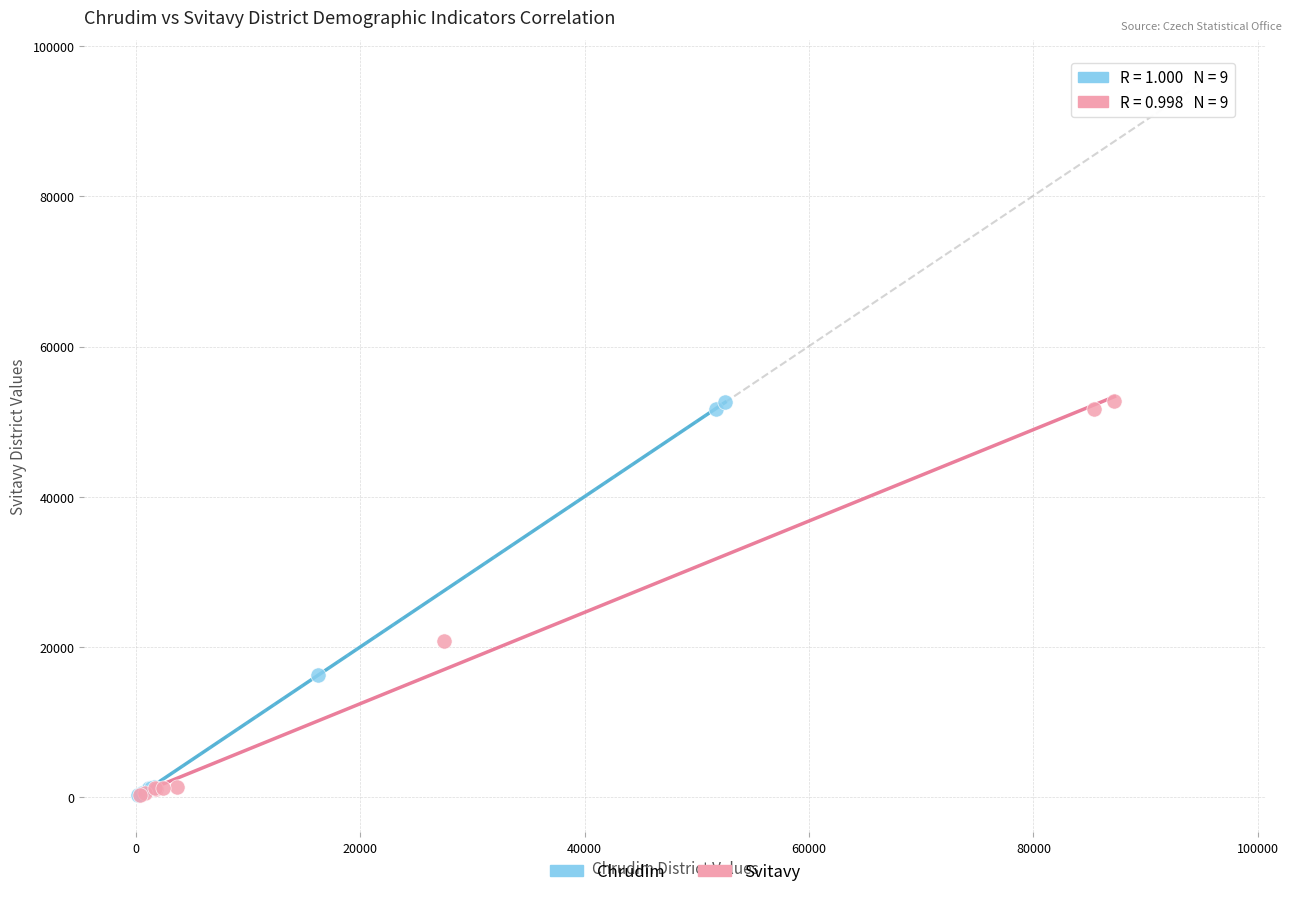

Which series has the widest spread of Y values?

Svitavy